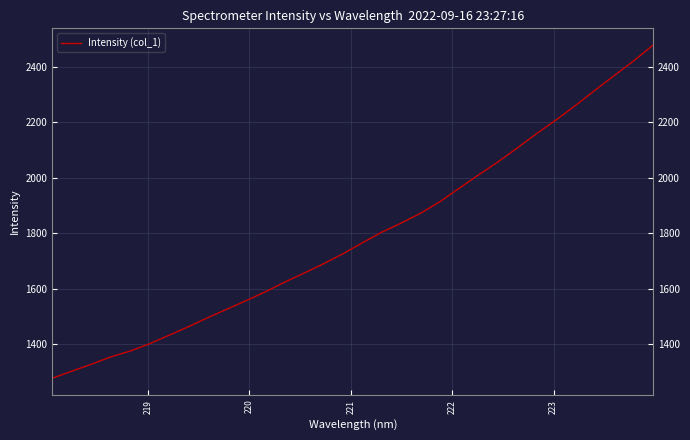

What is the greatest value displayed?

2478.0